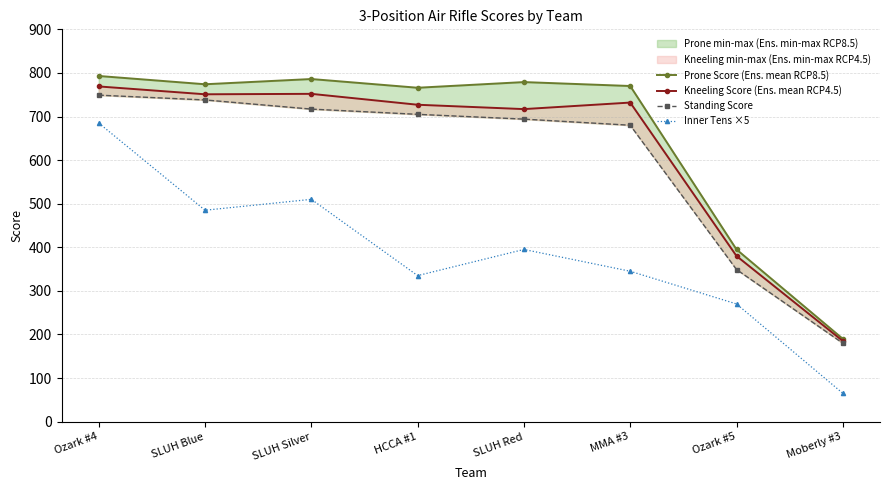

What is the difference between the Inner Tens ×5 values at Moberly #3 and MMA #3?

280